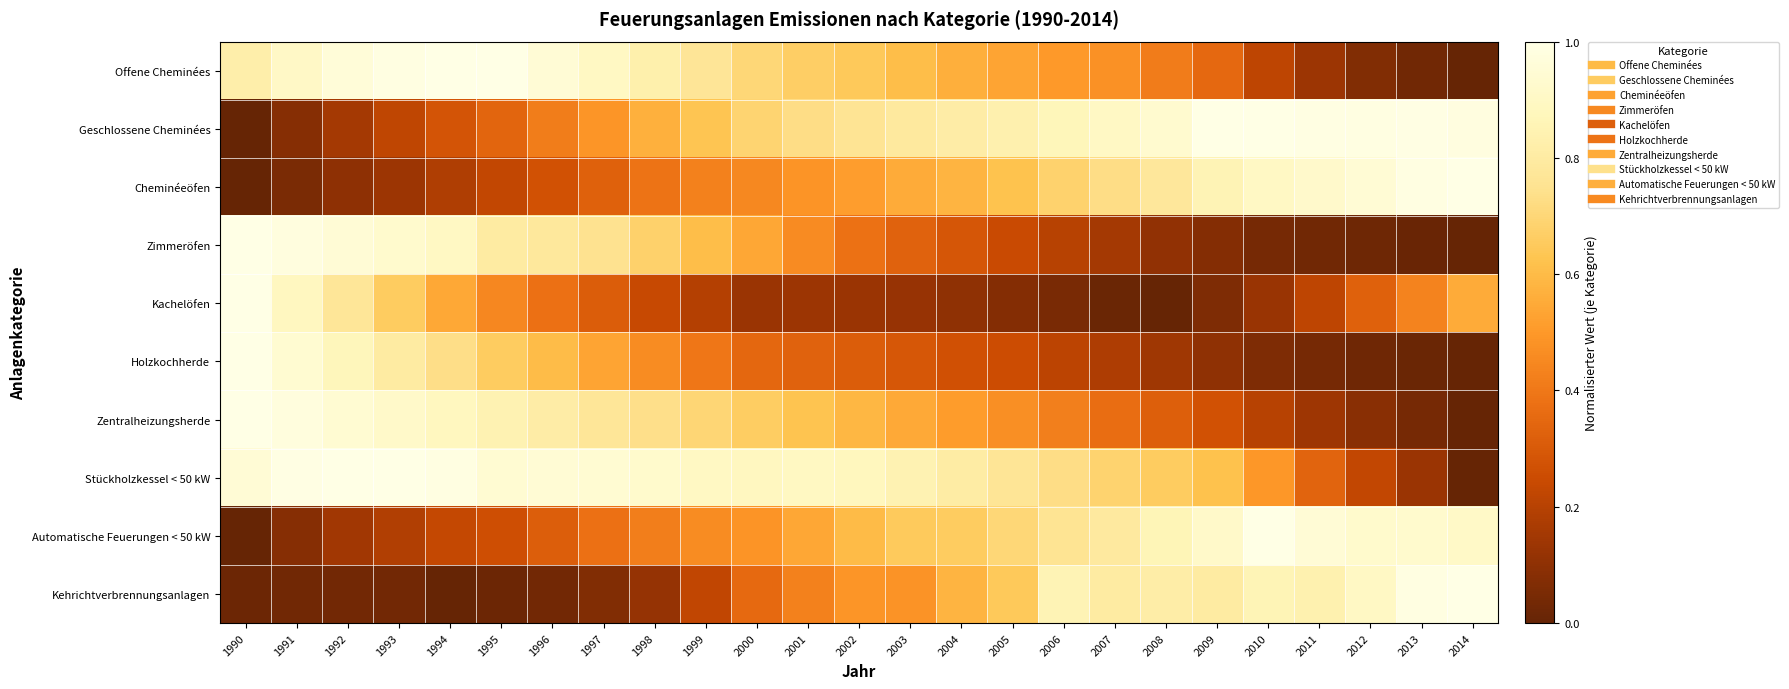

At how many categories does at least one series exceed 0?

25